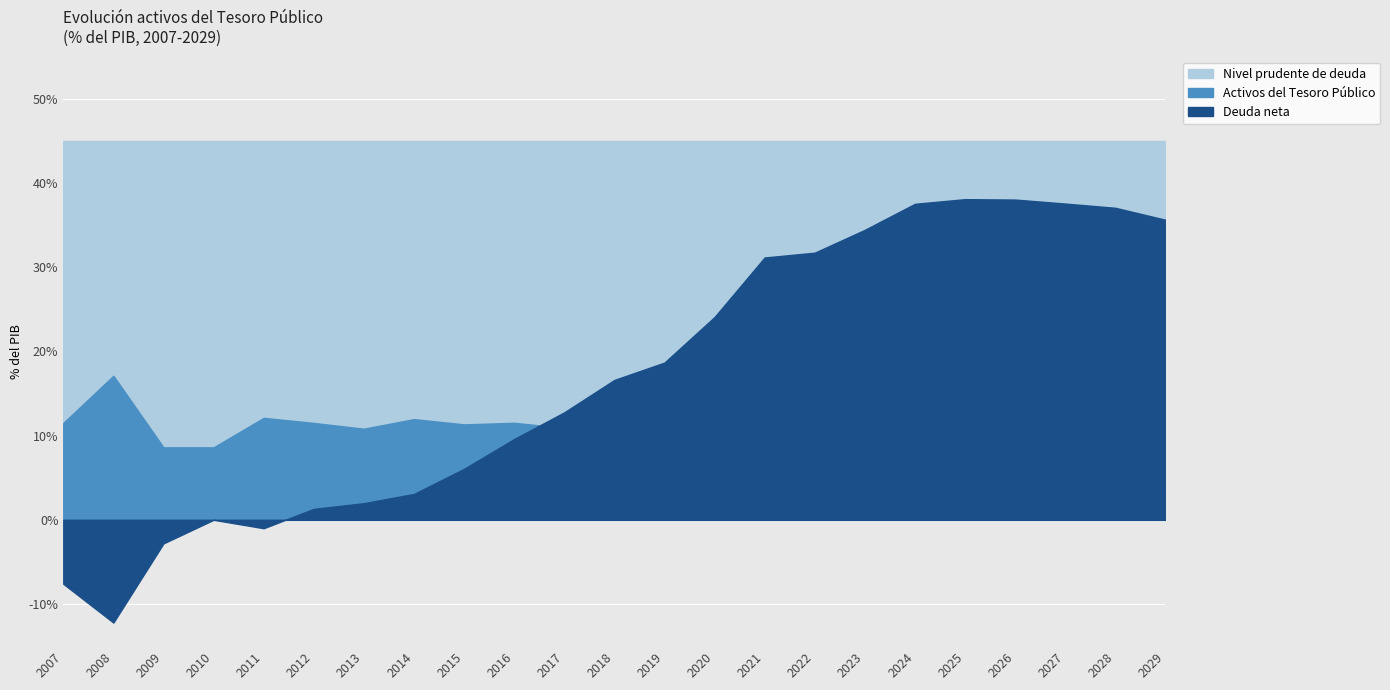

Reading left to right, extract all data points from this chart.

Deuda neta: -7.6	-12.2	-2.8	0.0	-1.0	1.3	2.0	3.1	6.0	9.6	12.8	16.6	18.7	24.1	31.1	31.7	34.4	37.5	38.1	38.0	37.5	37.0	35.6
Activos del Tesoro Público: 11.5	17.1	8.6	8.6	12.1	11.5	10.8	12.0	11.3	11.5	10.9	9.2	9.7	8.3	5.3	6.1	5.0	3.7	3.3	3.4	3.4	3.3	3.3